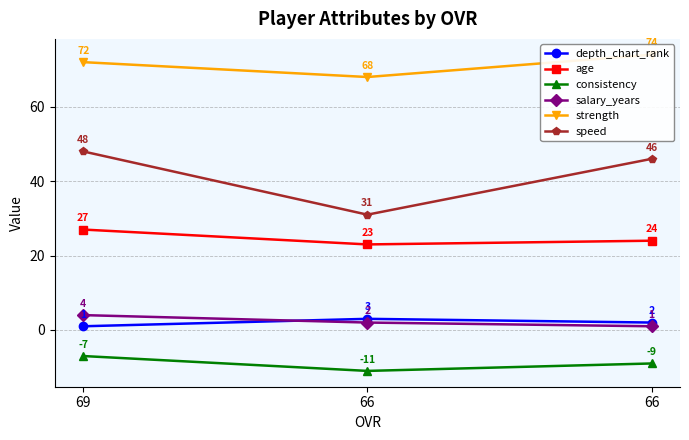

How many lines are shown in the chart?

6